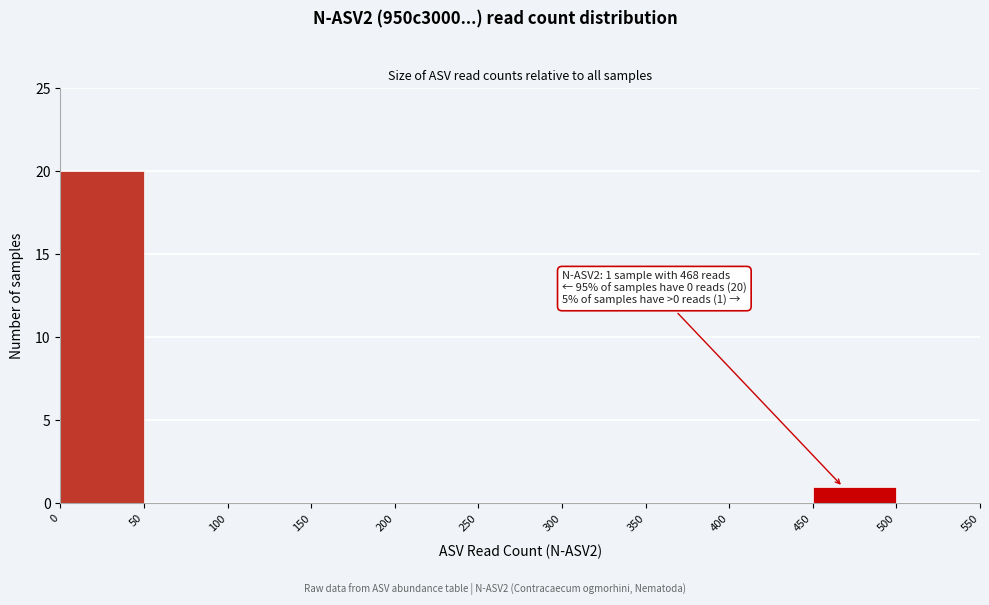

Over which range of the x-axis is the bar tallest?

0 to 50